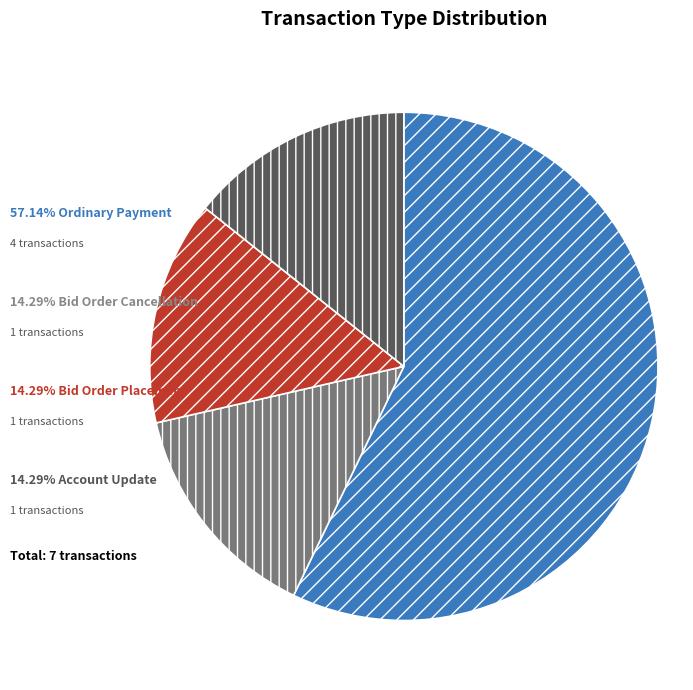

Is there any slice that represents more than half of the pie?

Yes